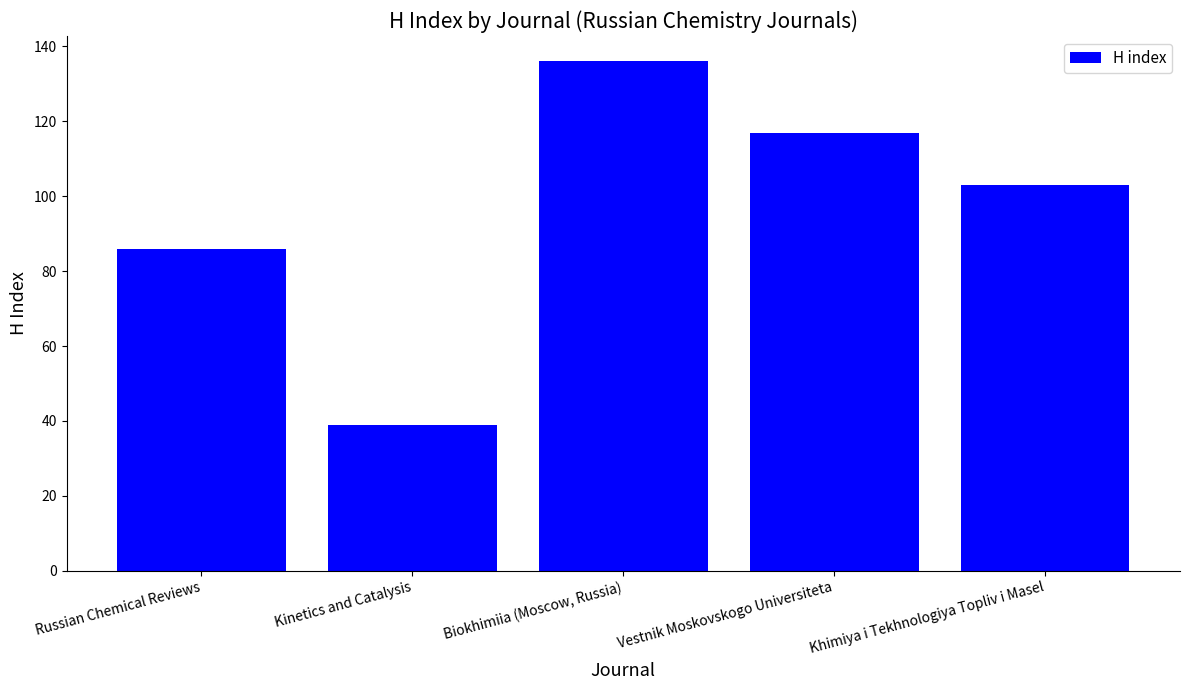

What is the ratio of the value at Khimiya i Tekhnologiya Topliv i Masel to the value at Biokhimiia (Moscow, Russia)?

0.8